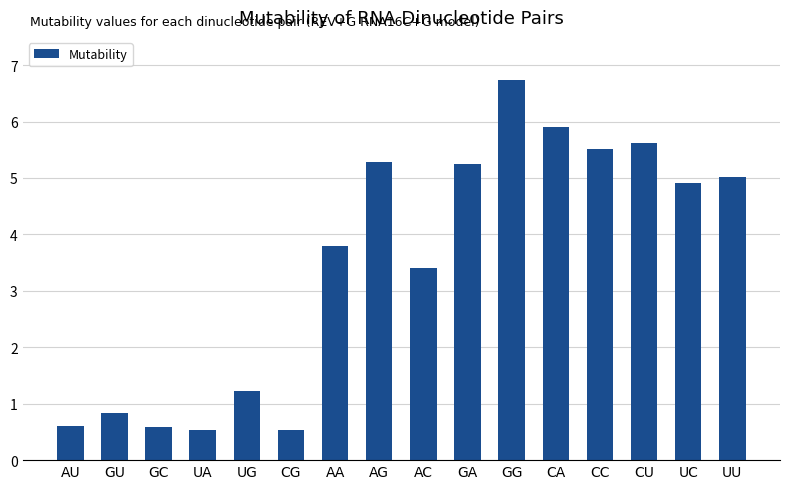

Does the chart contain stacked bars?

No